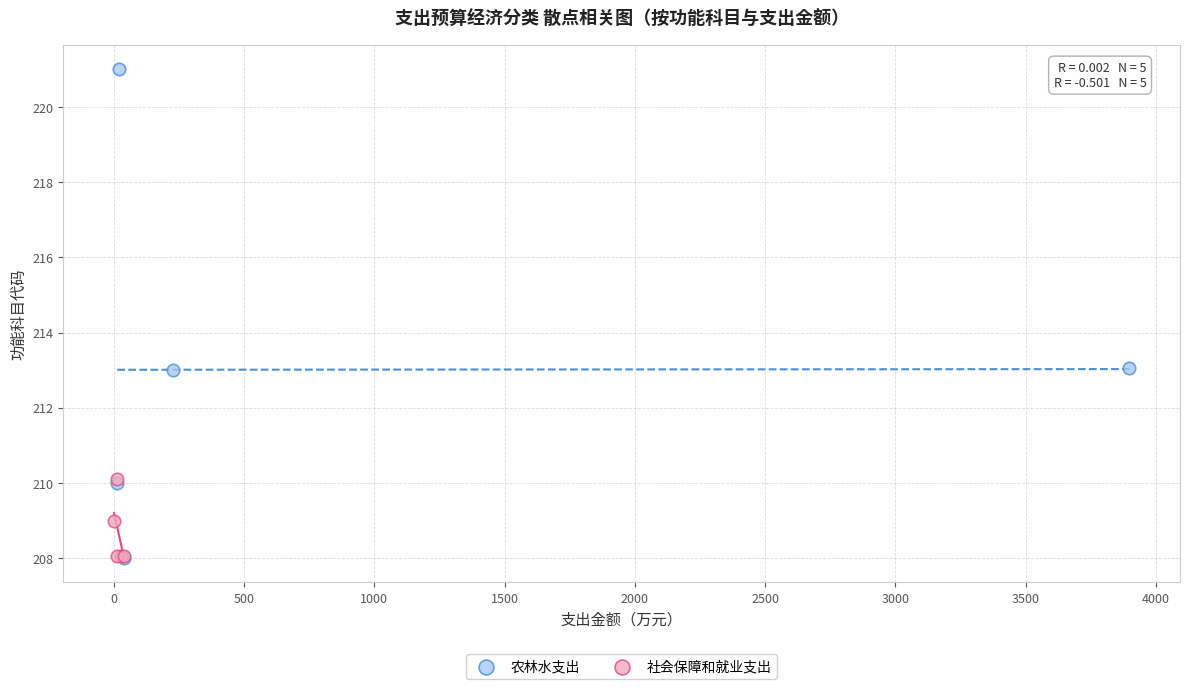

Which series contains the highest Y value?

农林水支出